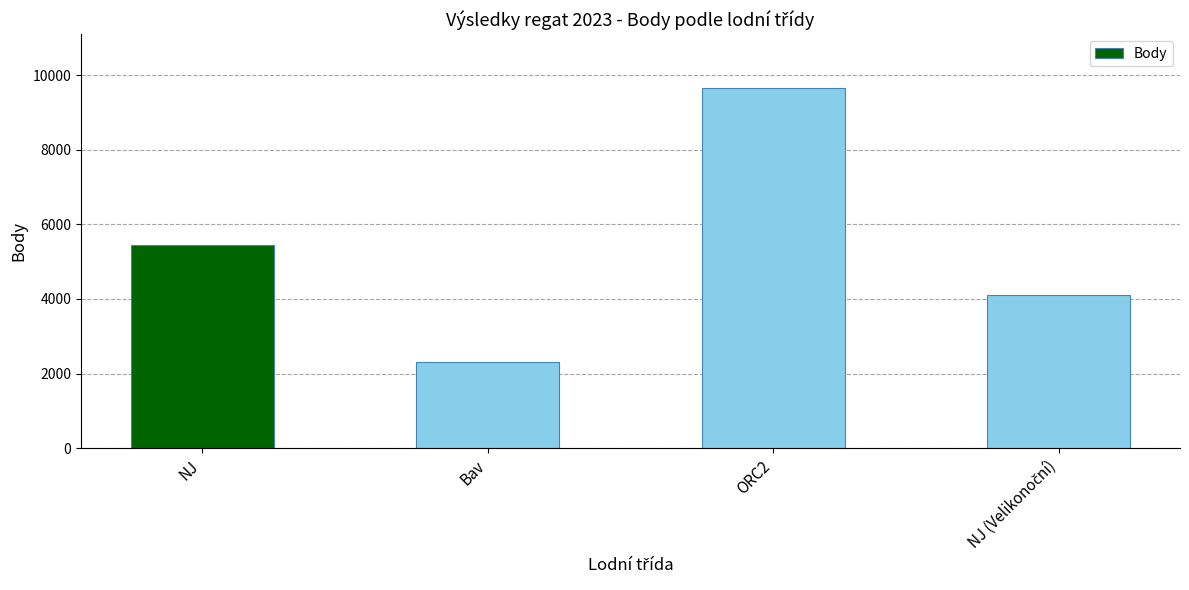

Is it true that the value at ORC2 is 13431?

False